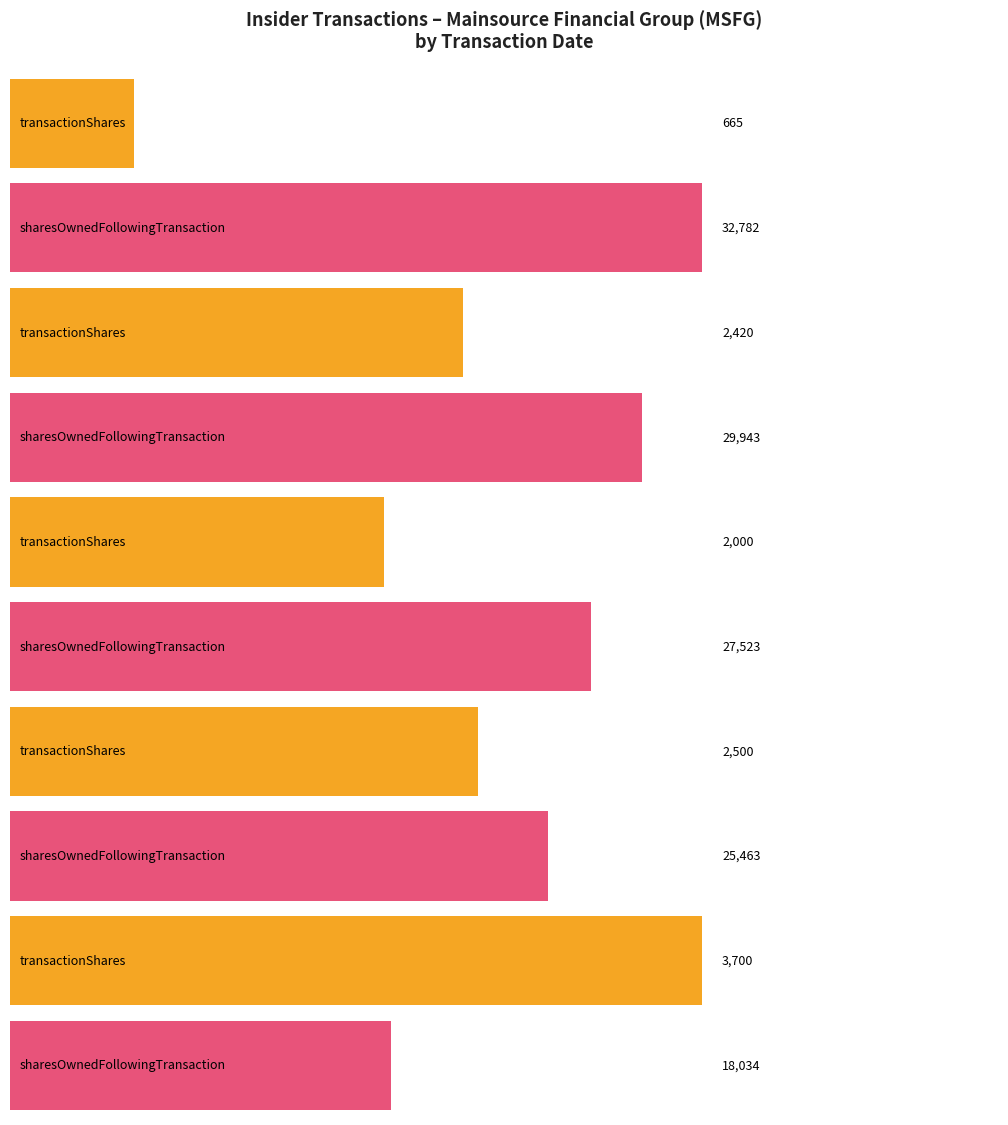

Does the chart contain stacked bars?

No